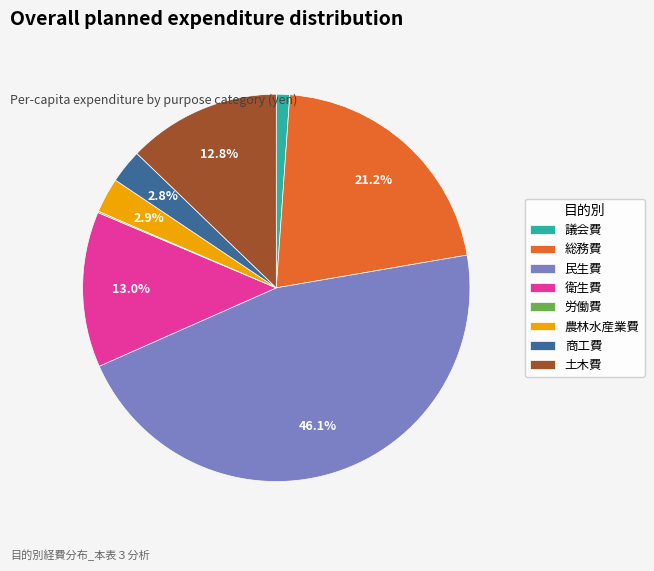

What portion of the pie excludes 土木費?

87.2%